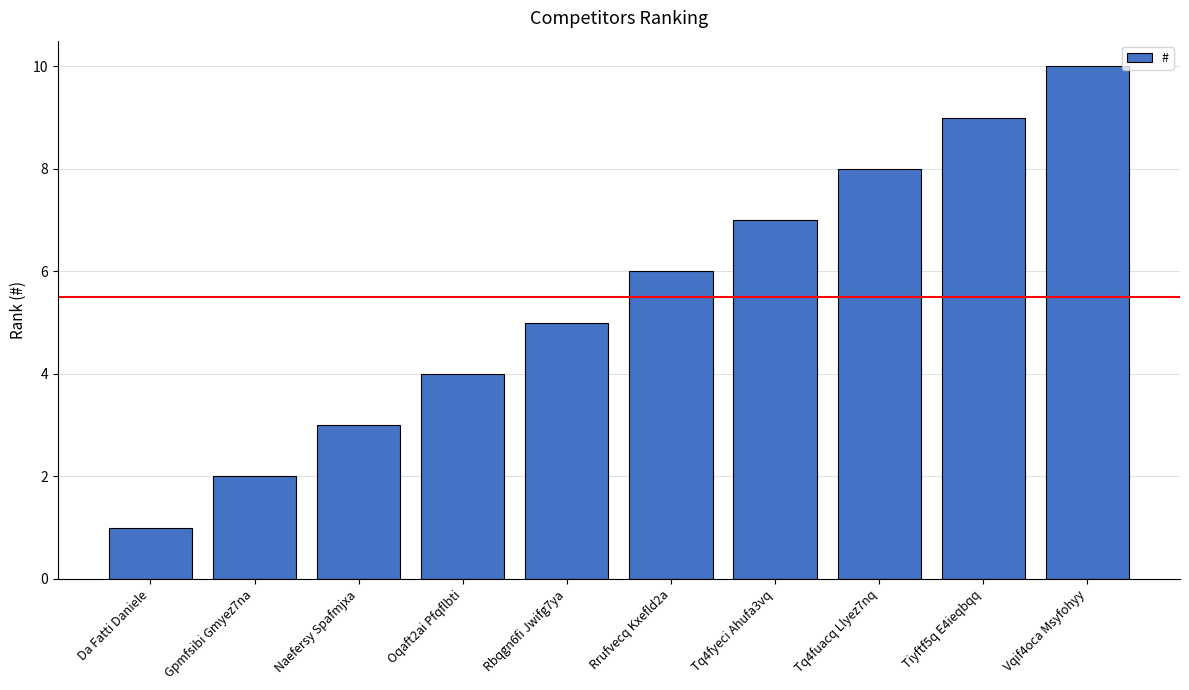

What is the change in value from Naefersy Spafmjxa to Tiyftf5q E4ieqbqq?

+6